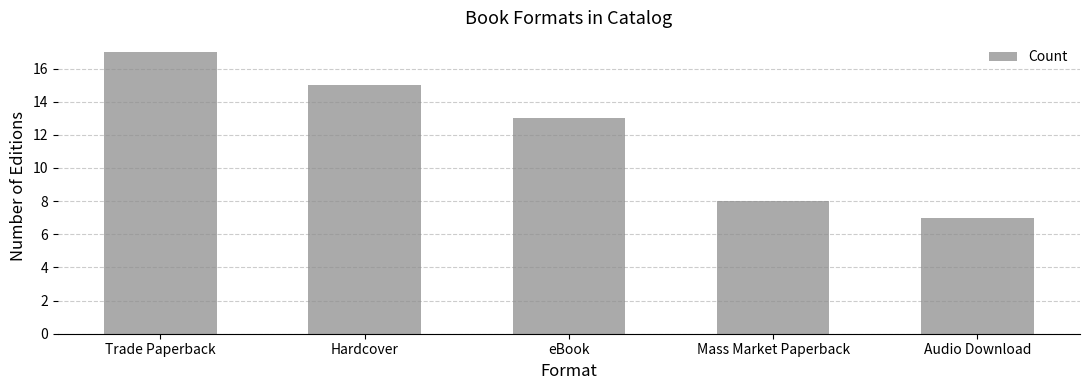

Reading right to left, what are all the values shown in this chart?

Audio Download=7	Mass Market Paperback=8	eBook=13	Hardcover=15	Trade Paperback=17